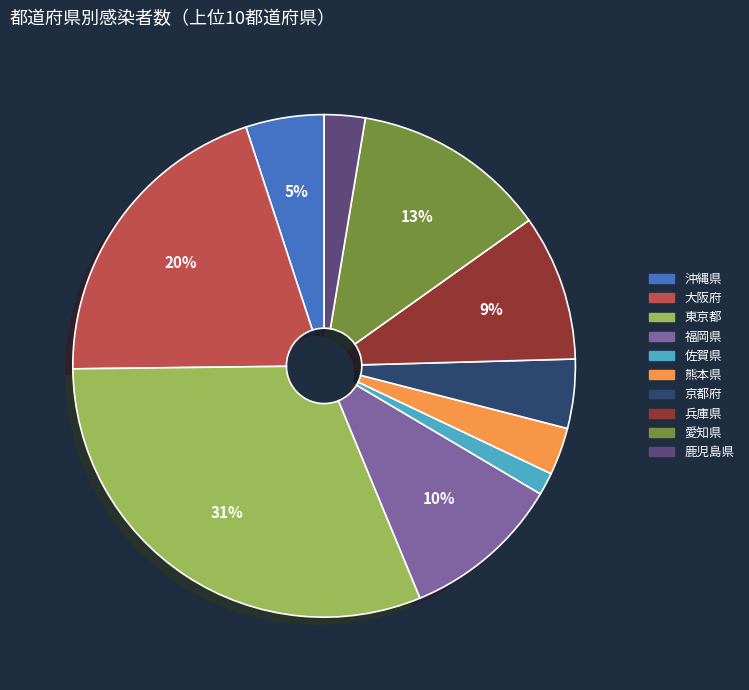

The 沖縄県 slice represents 1% of the pie. True or false?

False